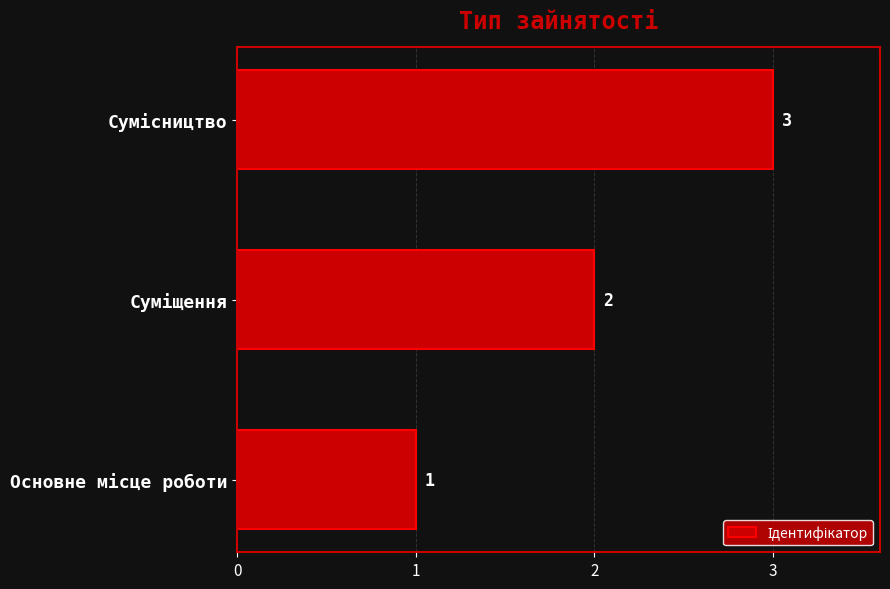

How many series are shown in this chart?

1